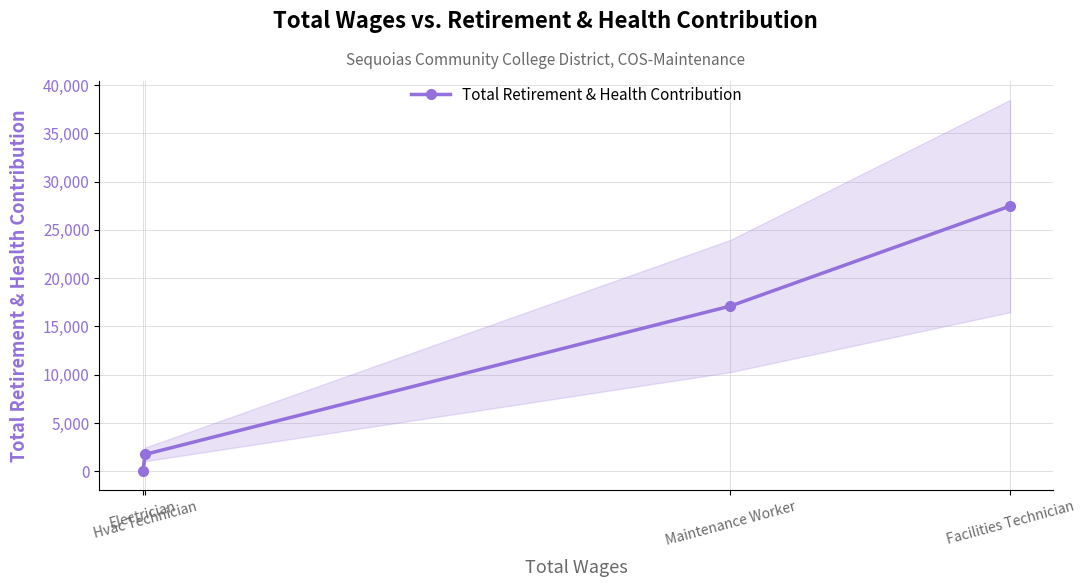

True or false: the data shows -9766 at Electrician.

False